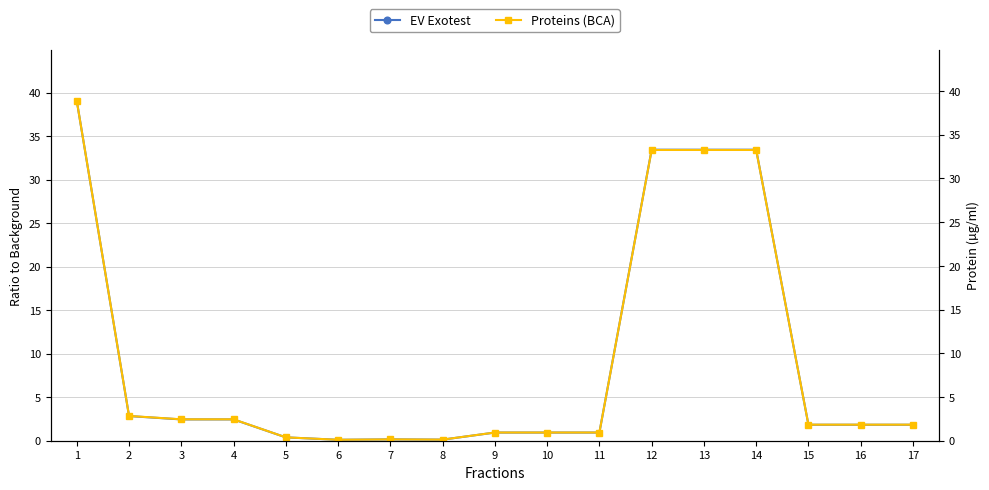

Does the chart have visible grid lines?

Yes